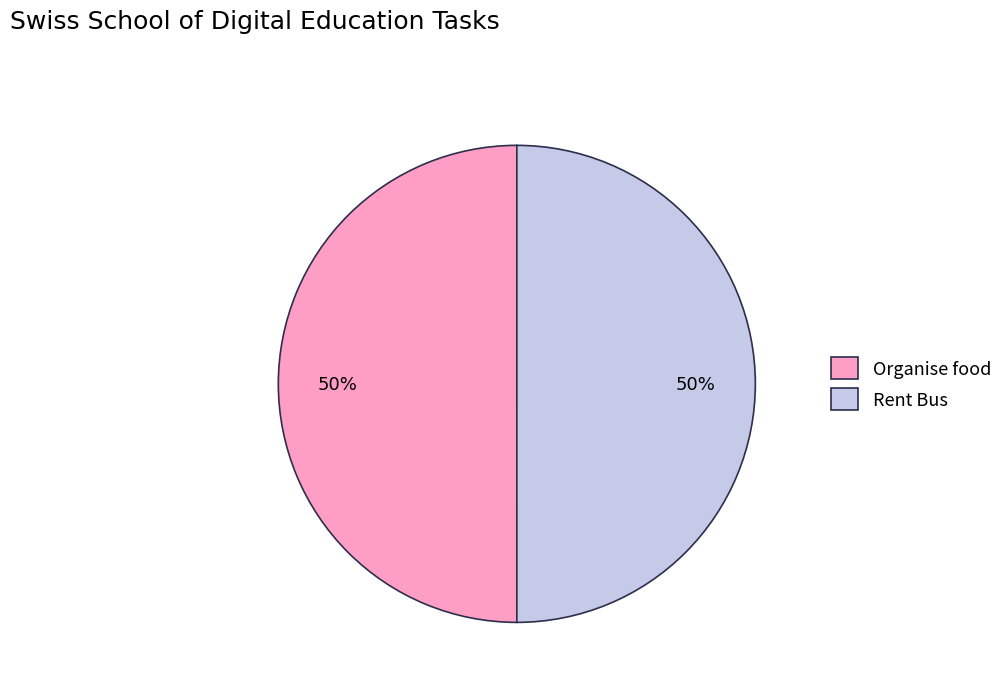

To the nearest percent, what is the average slice percentage?

50%